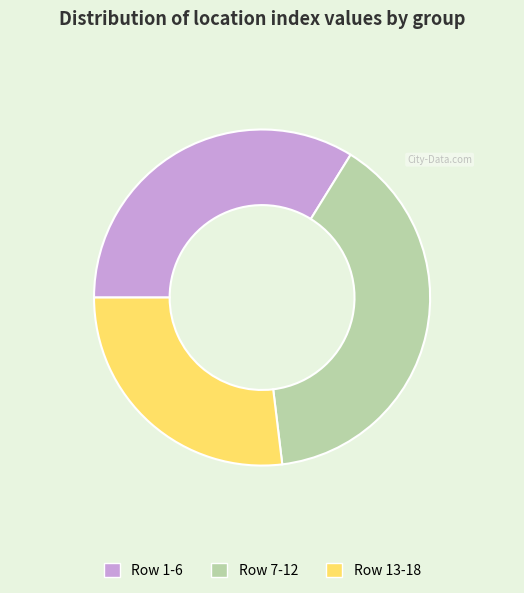

Combined, do Row 7-12 and Row 1-6 account for over 50%?

Yes